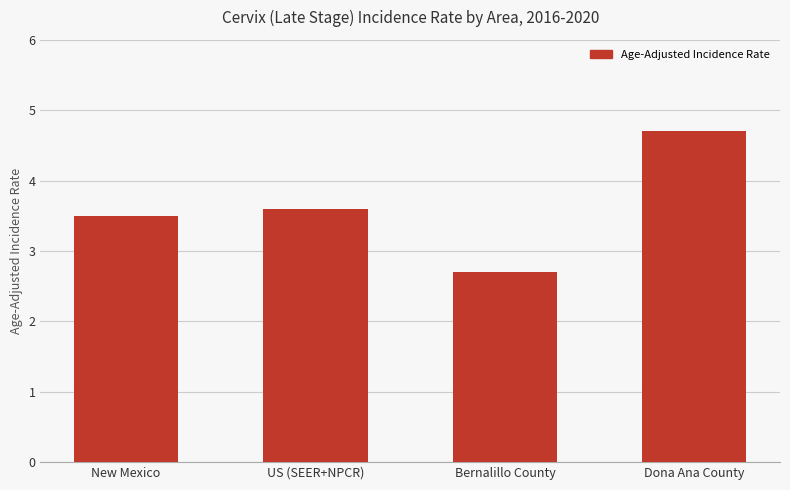

Does the chart contain stacked bars?

No